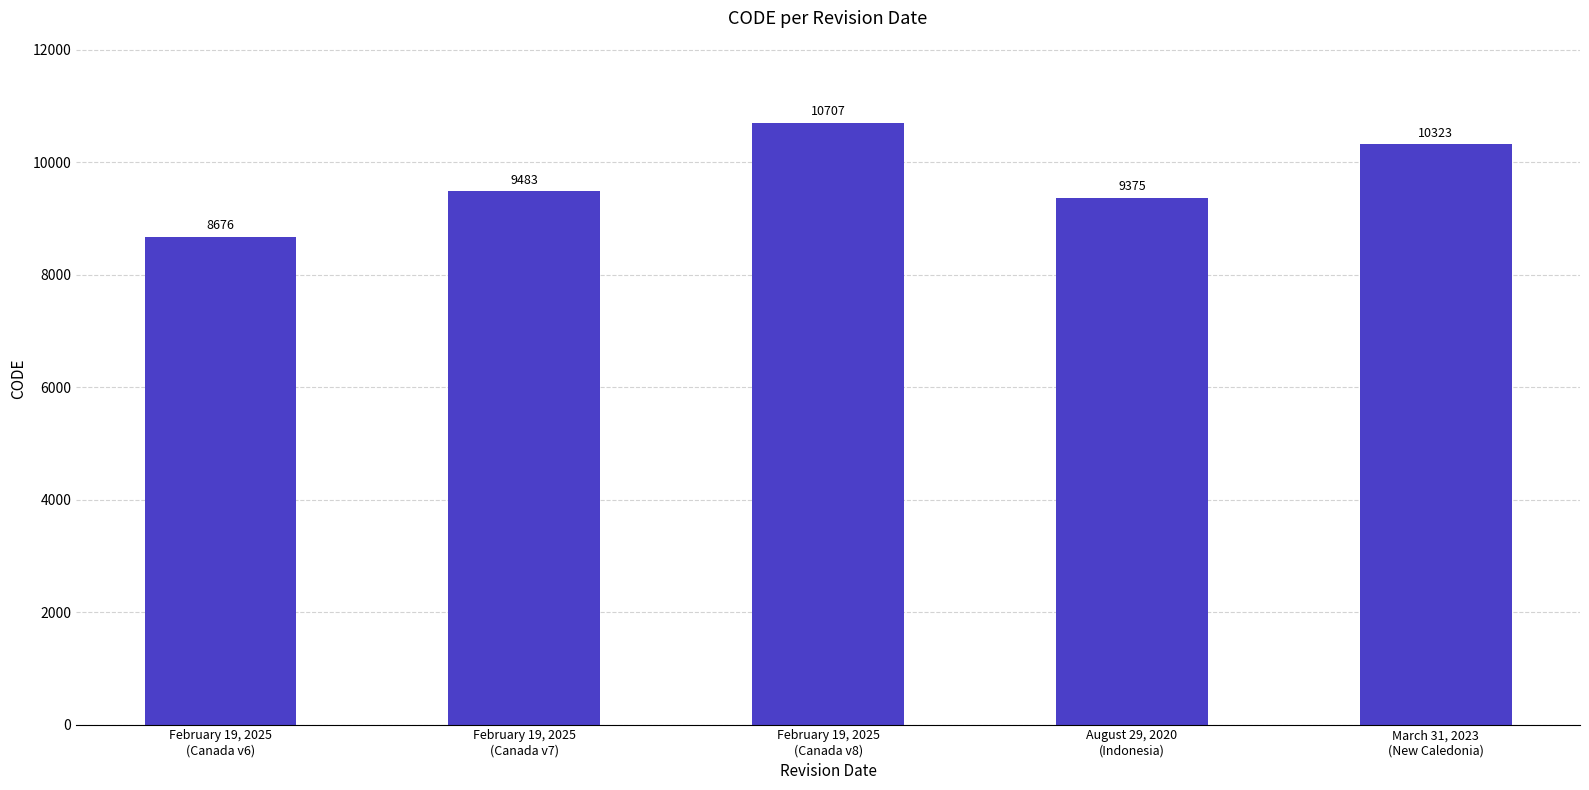

What is the minimum value shown in the chart?

8676